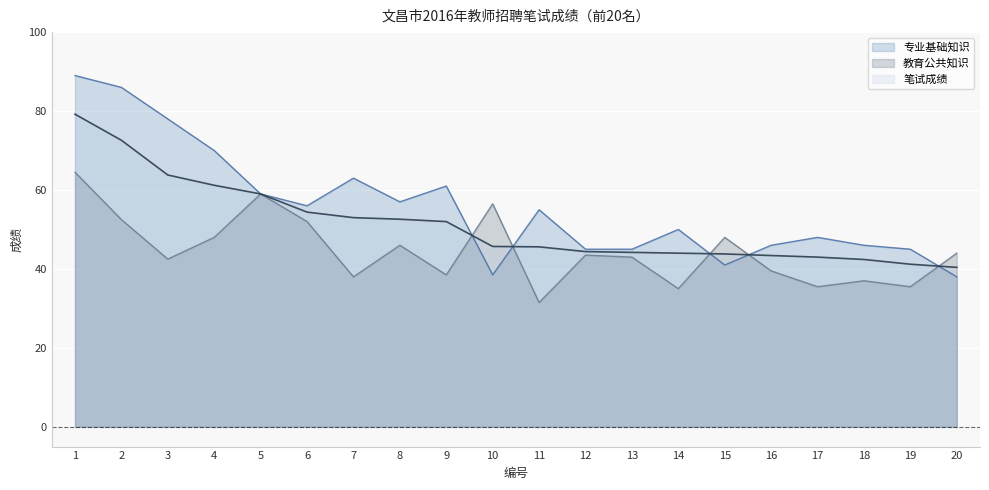

True or false: 专业基础知识_line and 教育公共知识_line intersect in this chart.

True